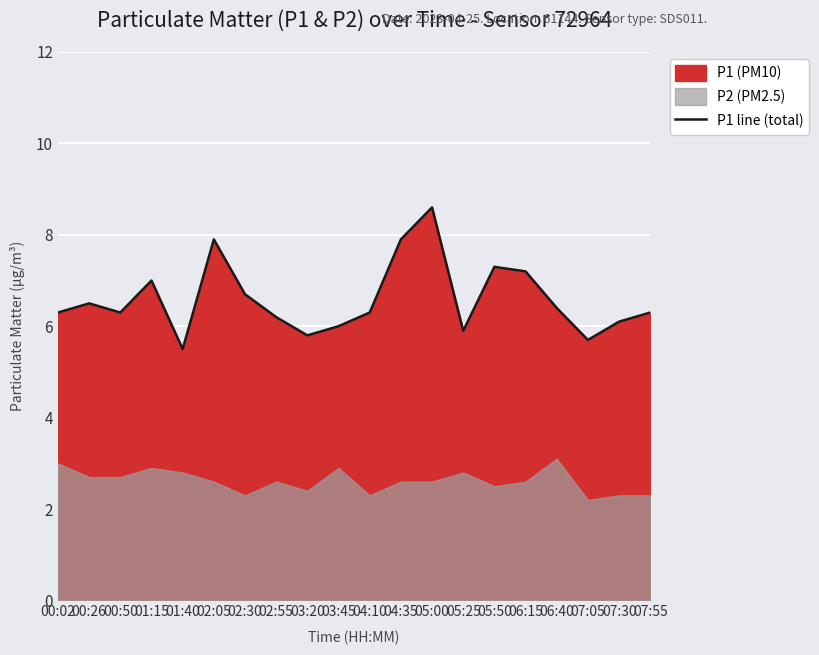

What is the difference between the values at 01:15 and 05:50?

0.3